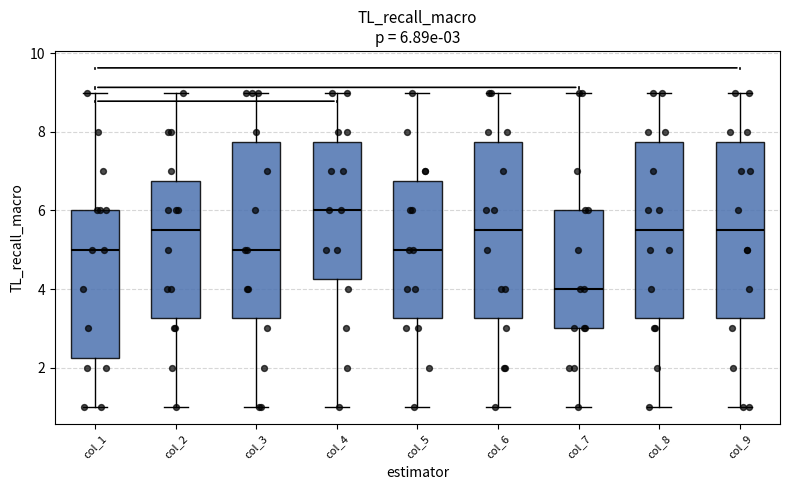

Which box's median line is the highest?

col_4